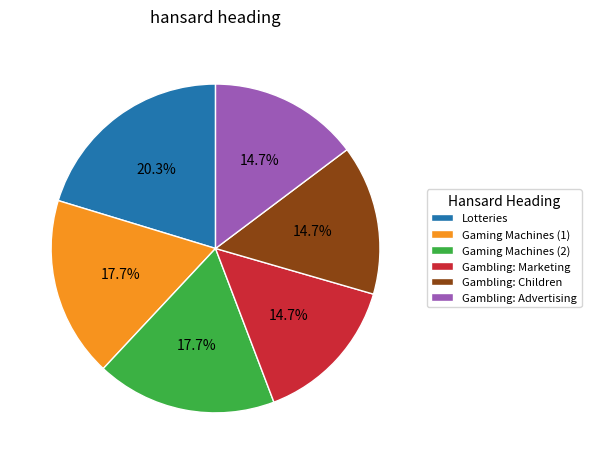

Does Lotteries account for over 50% of the chart?

No